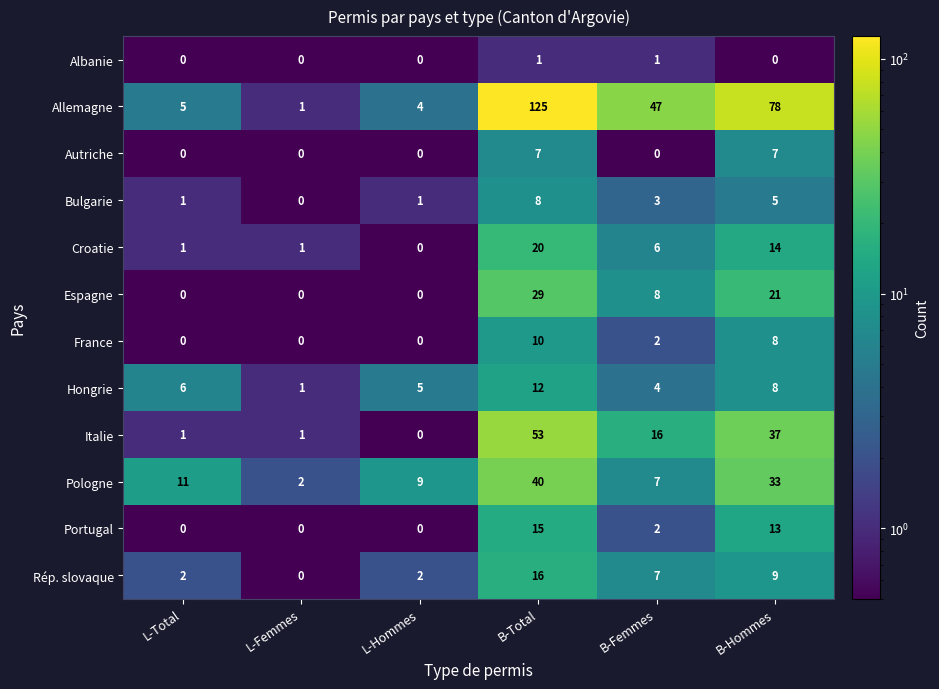

What is the total value across all series at L-Femmes?

6